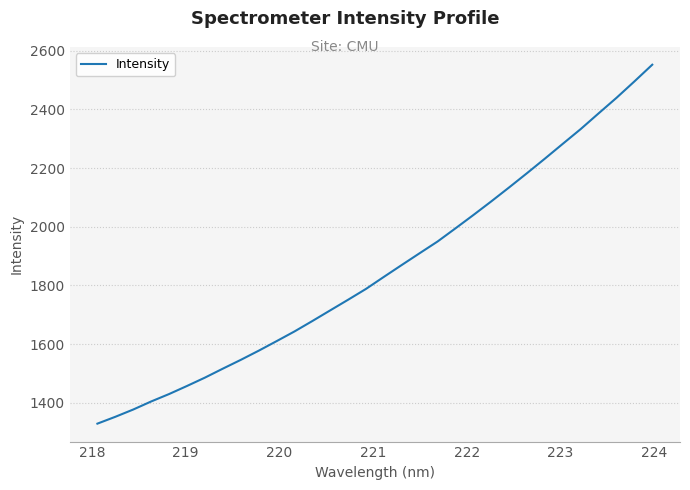

True or false: the data has more than 0 interior local peaks.

False